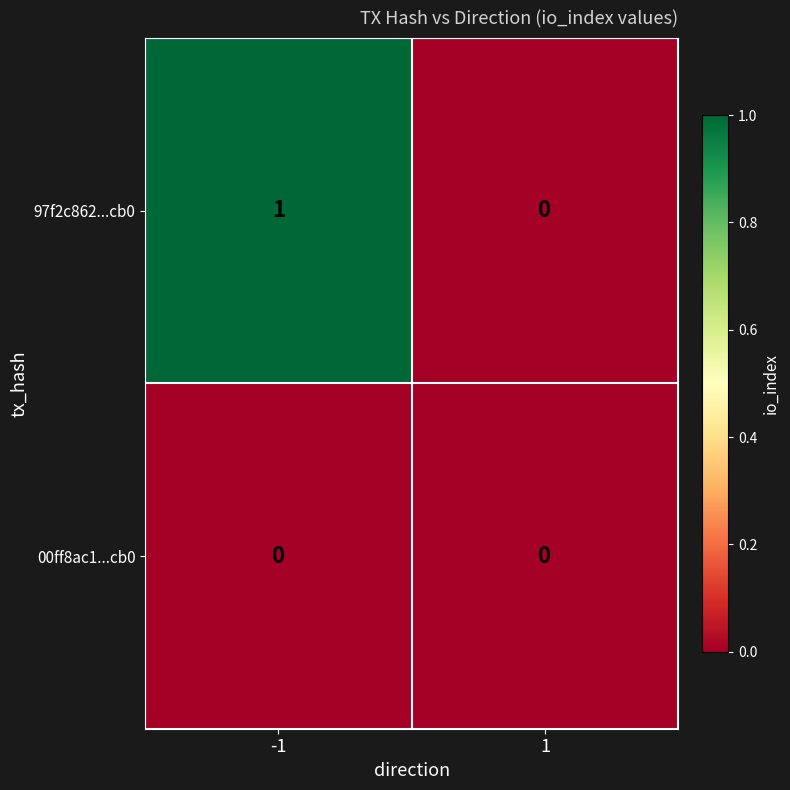

Reading right to left, what are all the values shown in this chart?

97f2c862...cb0: 0	1
00ff8ac1...cb0: 0	0